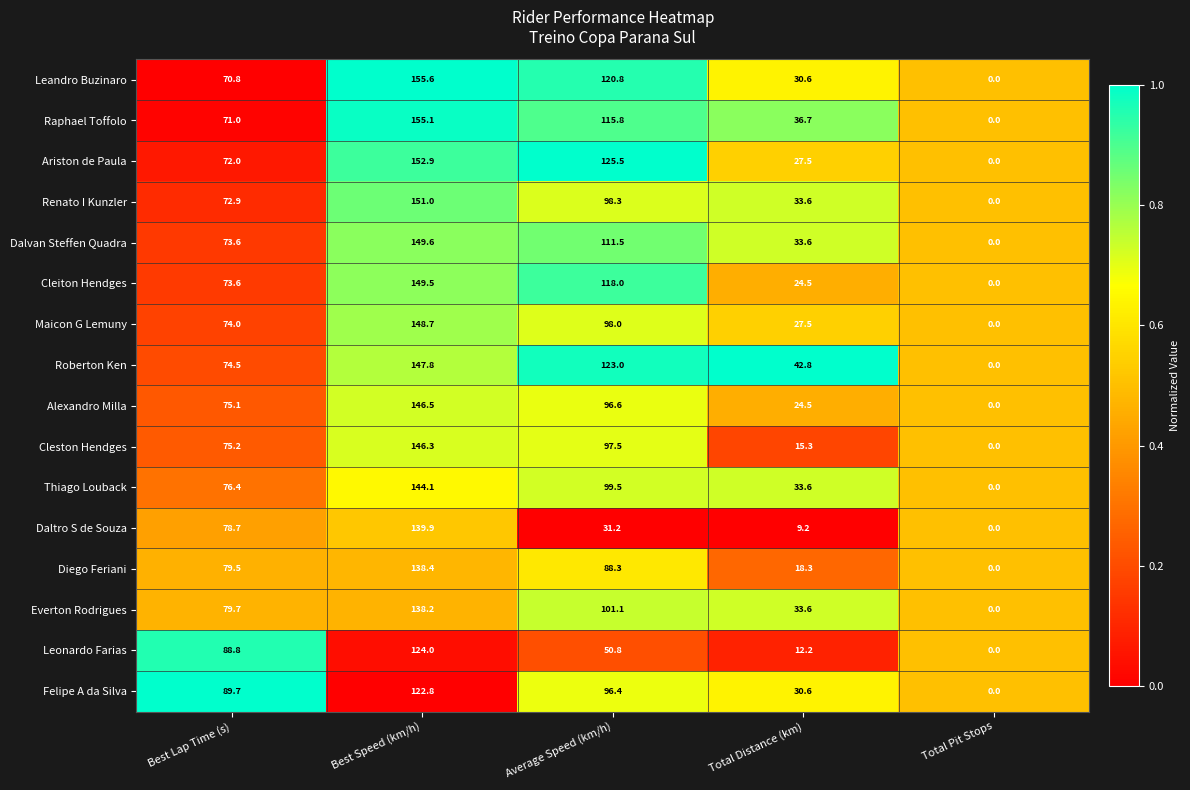

What is the difference between the maximum and minimum values in the Daltro S de Souza series?

139.9